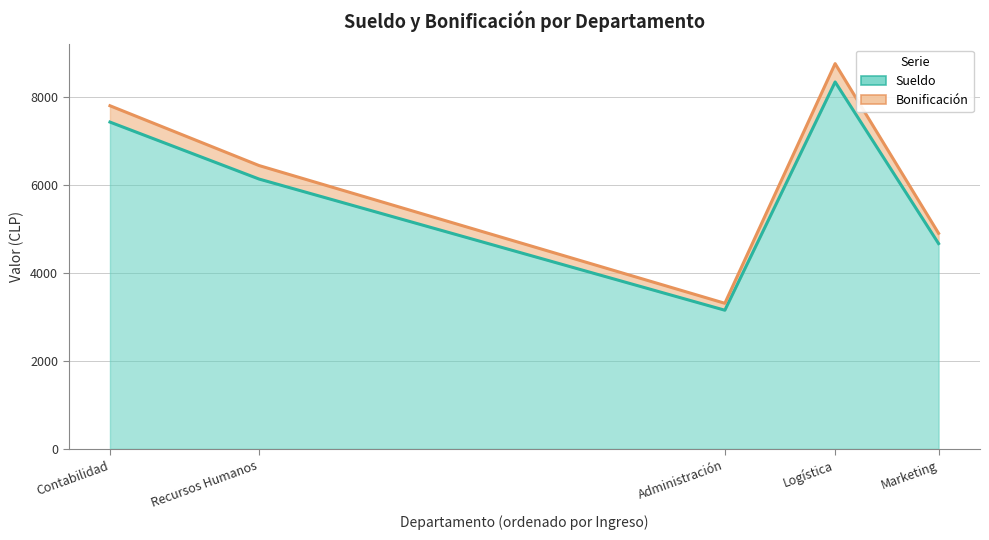

Which series has the largest total across all categories?

Sueldo